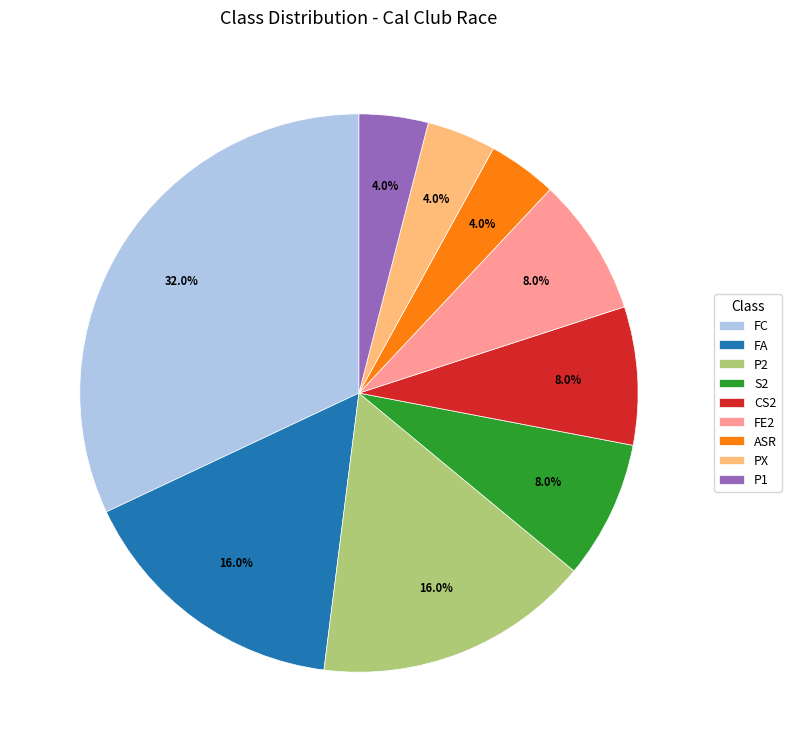

What is the largest slice in the pie chart?

FC